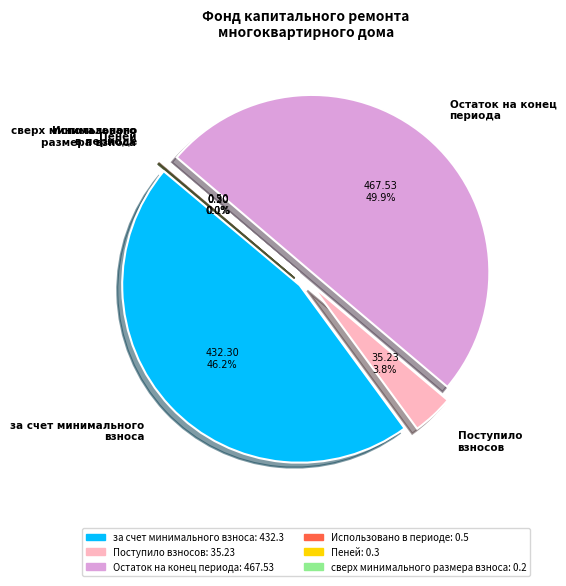

Which slice is the largest?

Остаток на конец периода